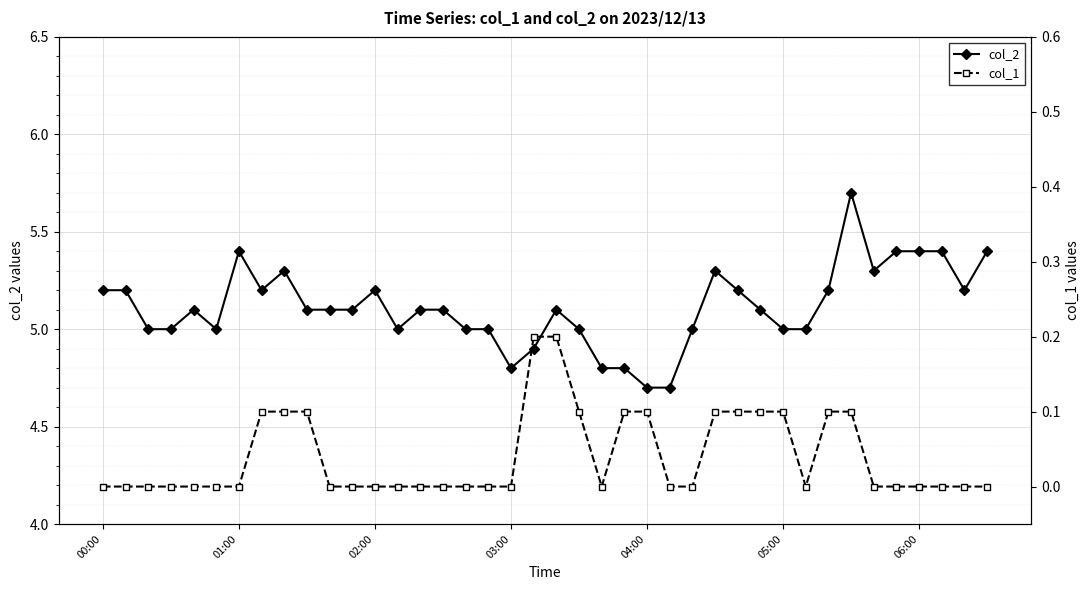

Is the value of col_2 at 17 greater than the value of col_1 at 34?

Yes